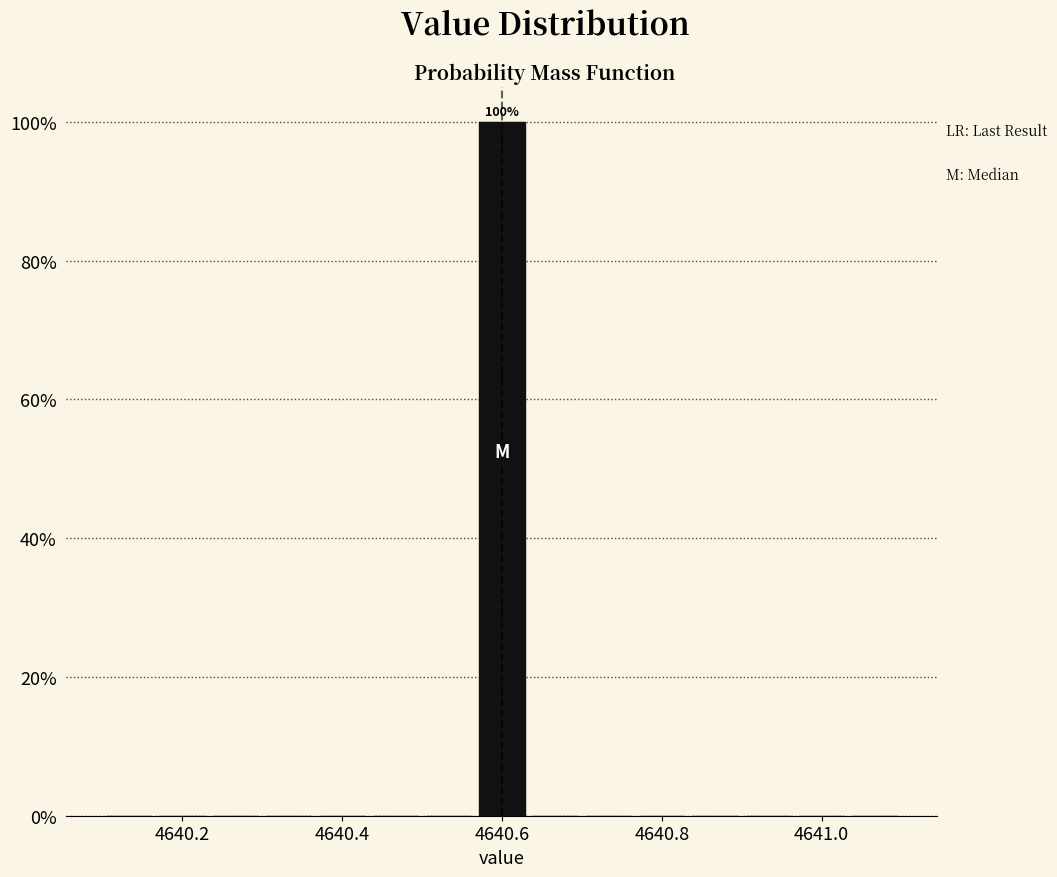

Around what value on the x-axis is the tallest bar? Give the approximate position of its centre, as read against the axis.

4640.60